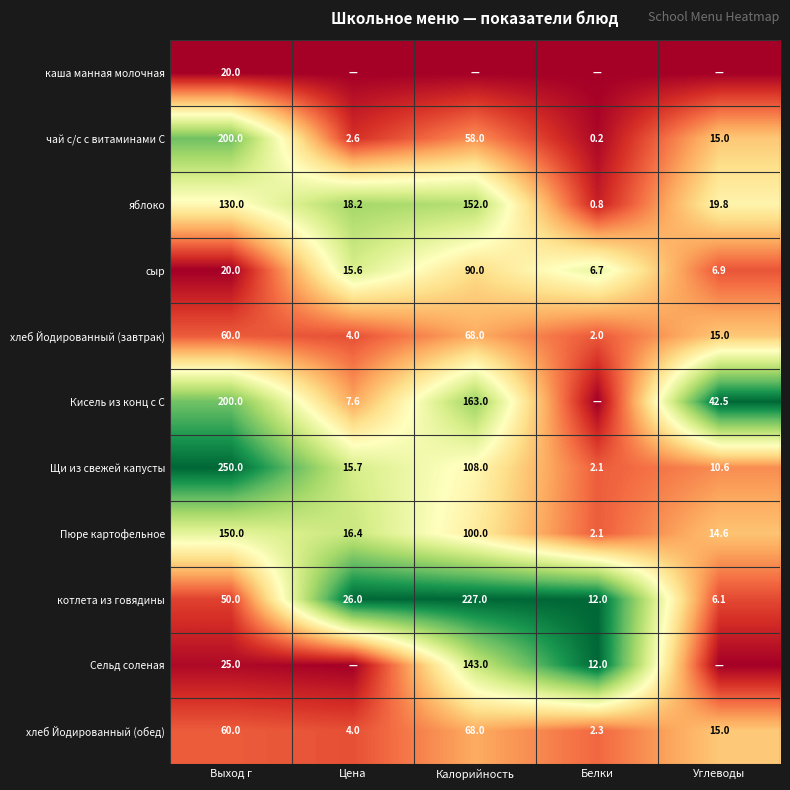

Is the value of яблоко at Цена greater than the value of котлета из говядины at Цена?

No